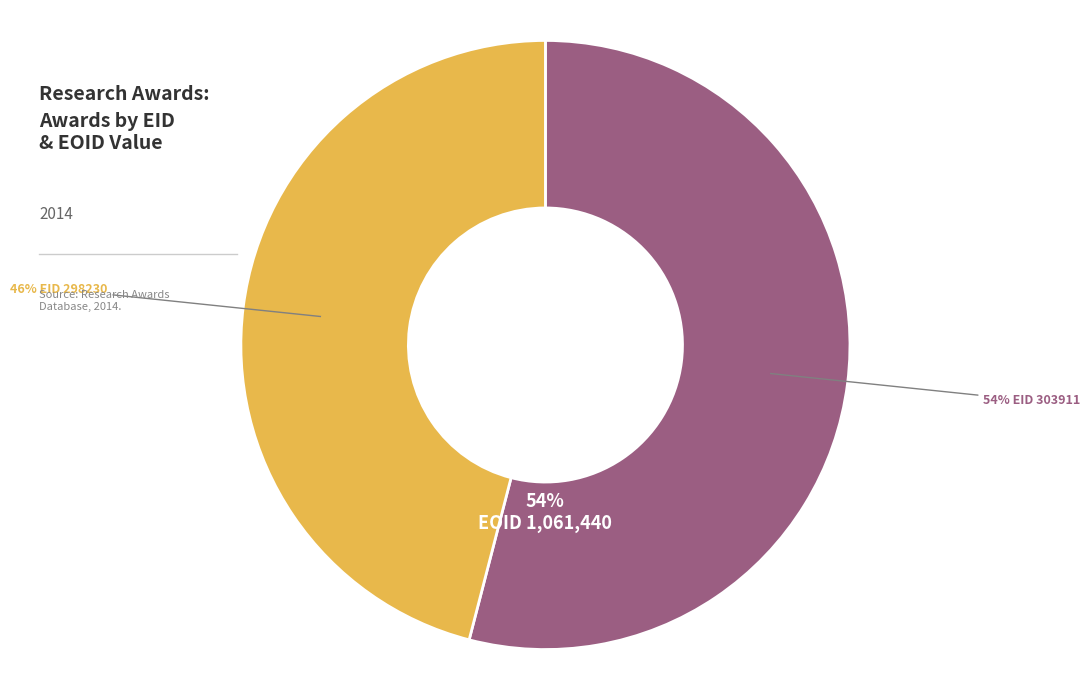

What percentage is the 303911 slice, to the nearest percent?

54%